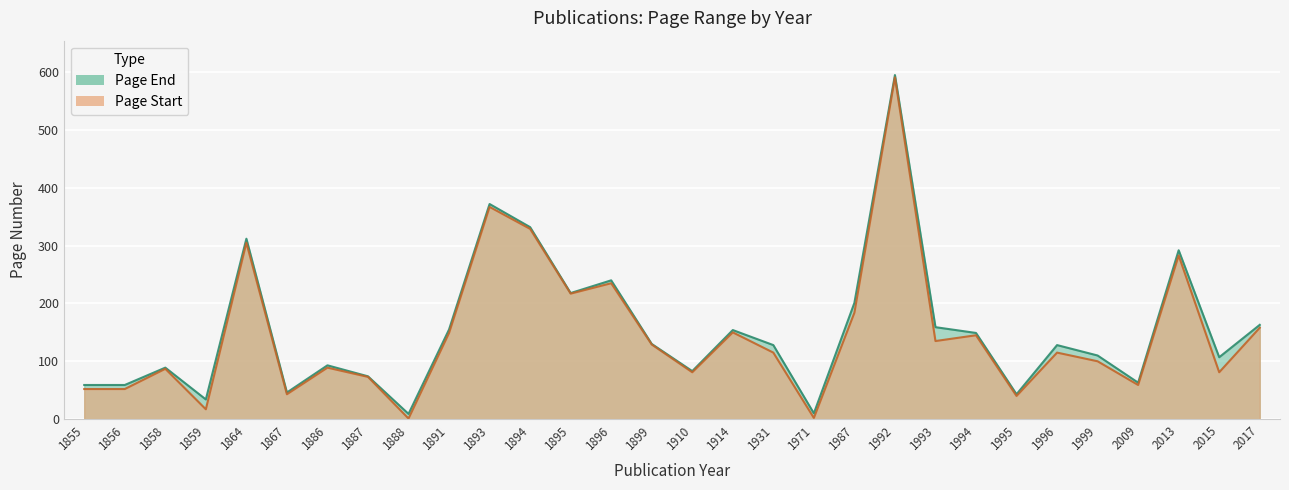

What are all the series names shown in the legend?

Page Start, Page End